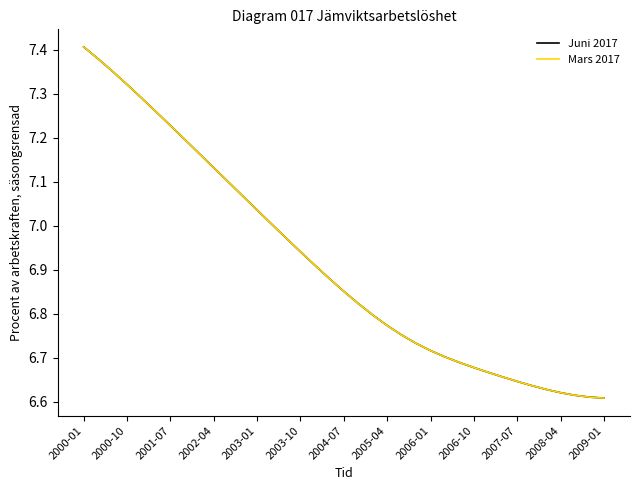

What is the value of the Mars 2017 point at the 36th from the left?

6.6